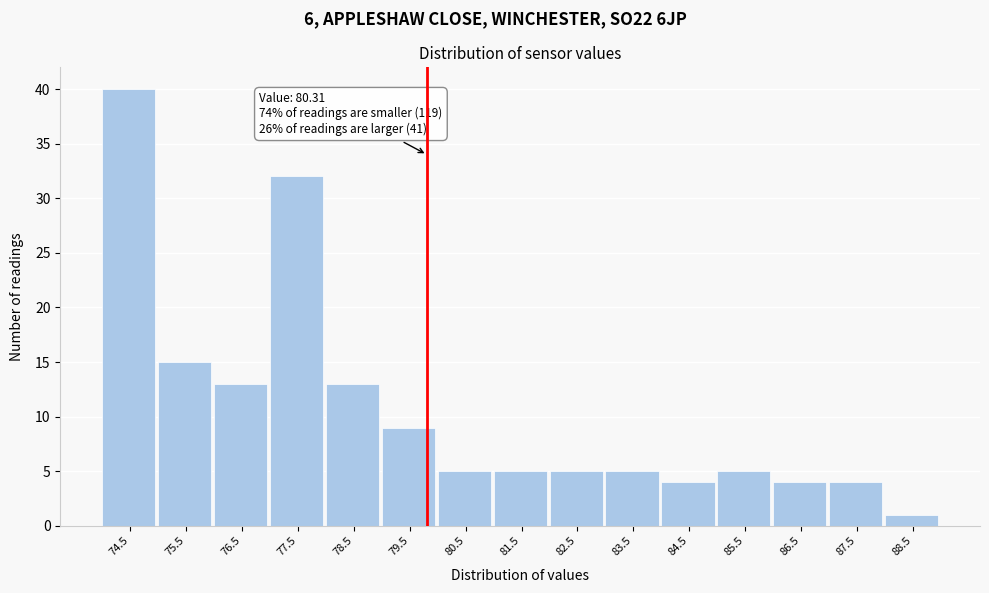

Reading left to right, extract all data points from this chart.

74.5=40	75.5=15	76.5=13	77.5=32	78.5=13	79.5=9	80.5=5	81.5=5	82.5=5	83.5=5	84.5=4	85.5=5	86.5=4	87.5=4	88.5=1